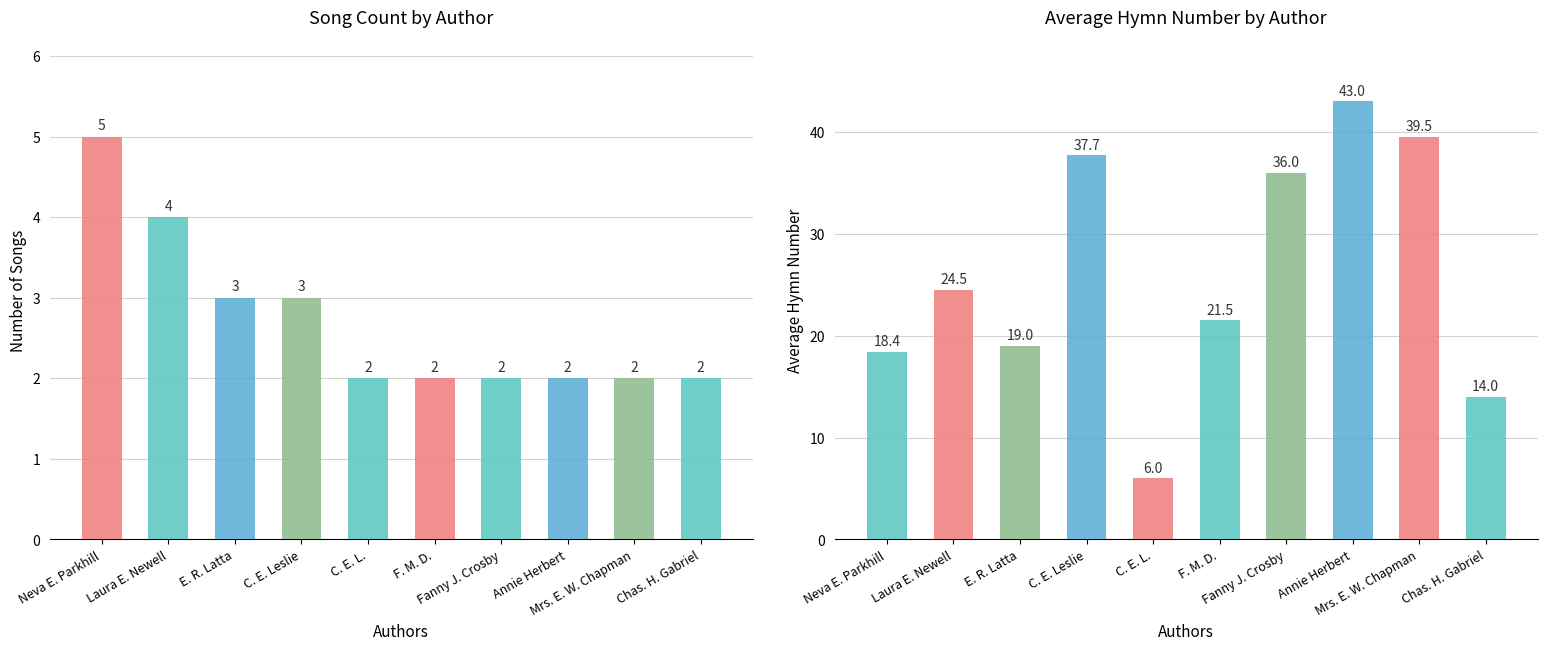

At which category is the sum across all series the highest?

Annie Herbert